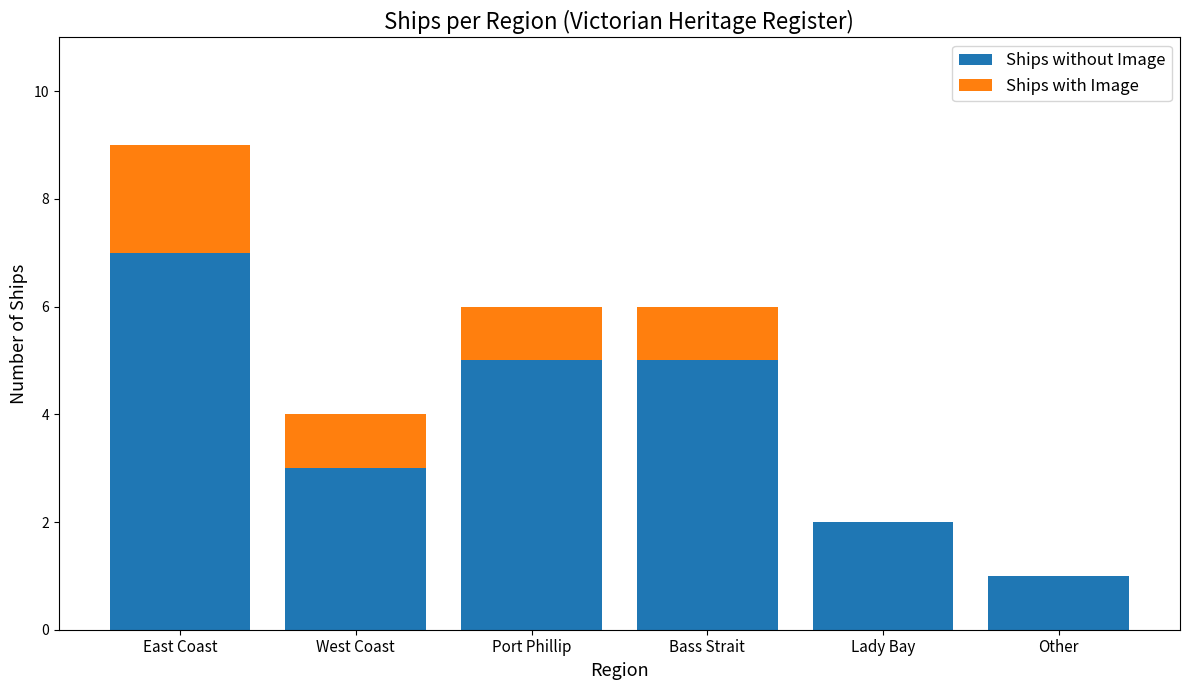

Are the bars grouped side by side (vs. stacked)?

No